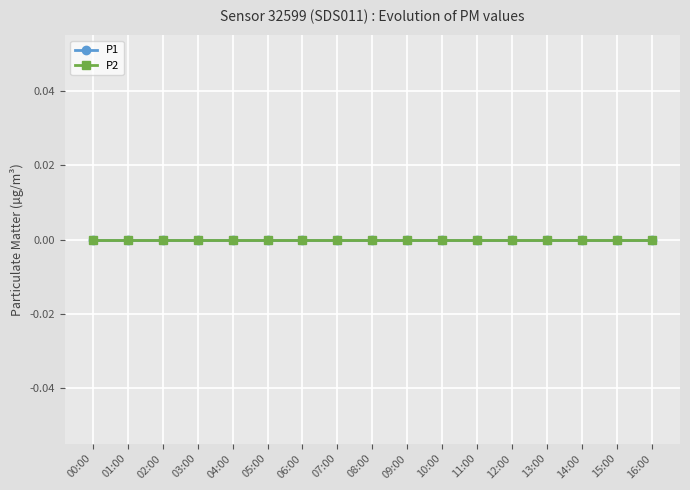

Does the chart display data point markers on the line(s)?

Yes